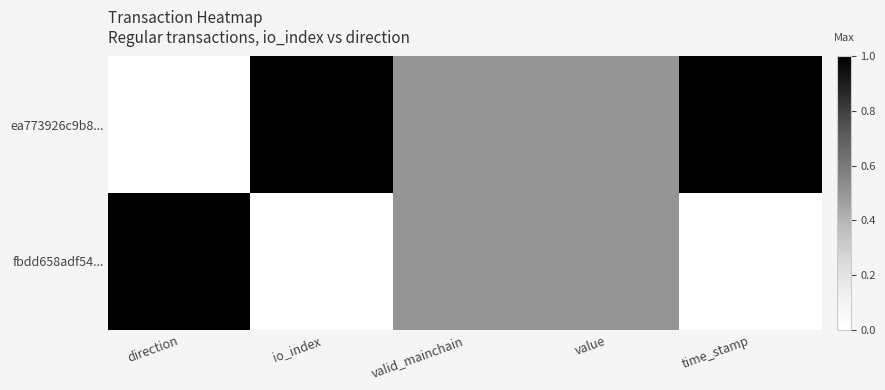

List the series in order of their peak value, highest first.

ea773926c9b8..., fbdd658adf54...